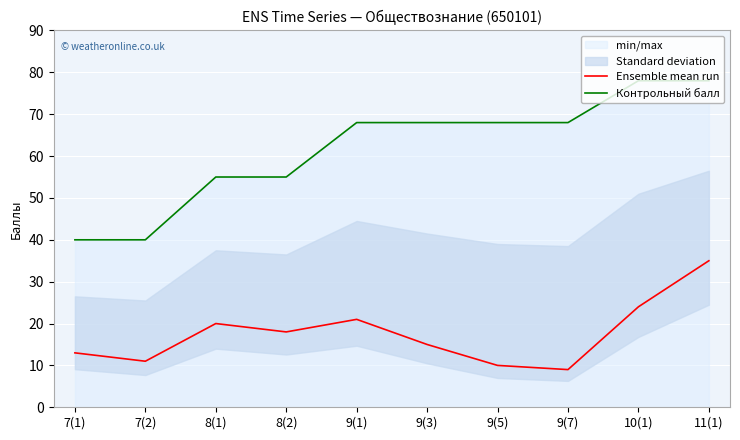

Reading left to right, what are all the values shown in this chart?

Ensemble mean run: 13	11	20	18	21	15	10	9	24	35
Контрольный балл: 40	40	55	55	68	68	68	68	78	78